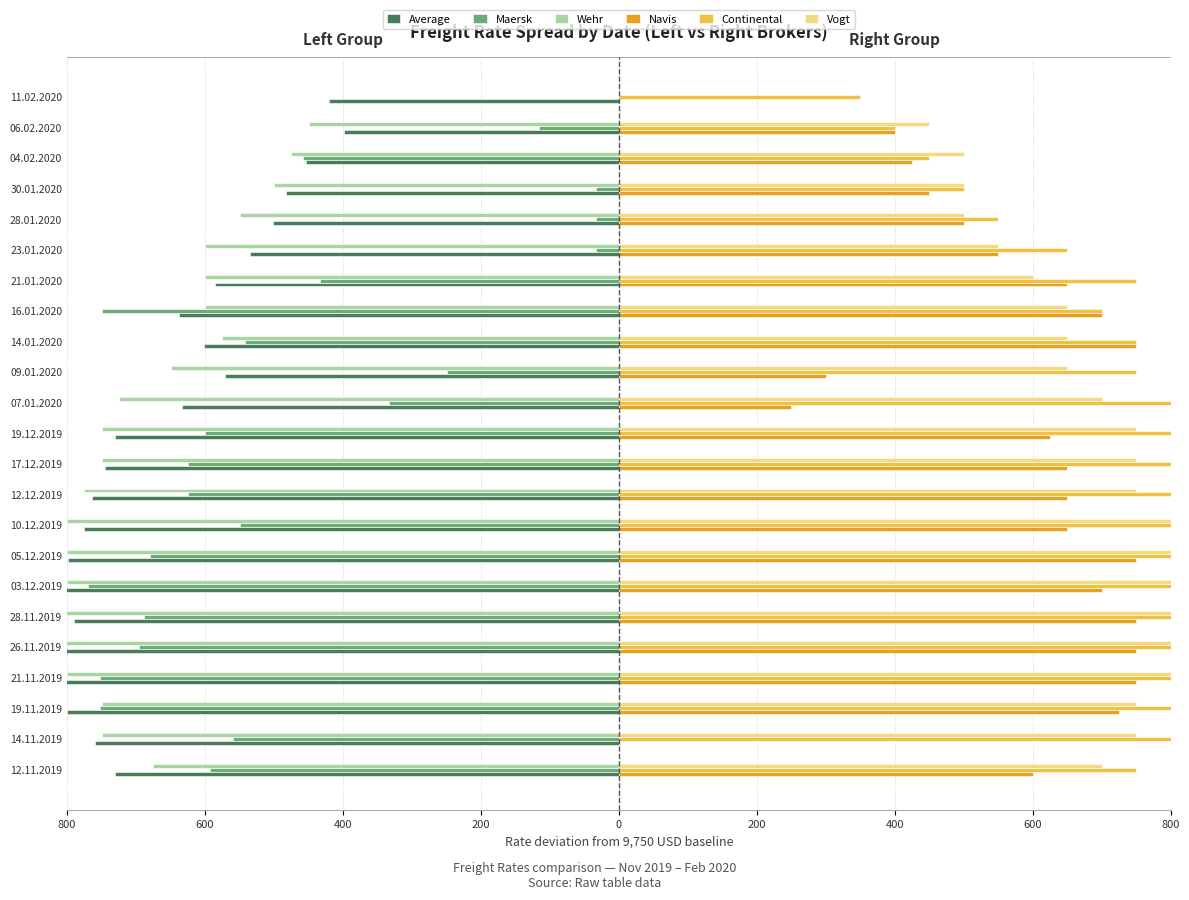

How many negative values does the Wehr series have?

22